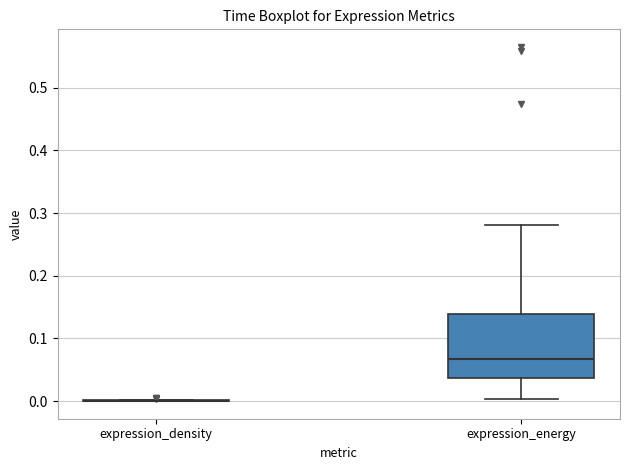

Comparing the boxes themselves (not the whiskers), which one is the tallest?

expression_energy